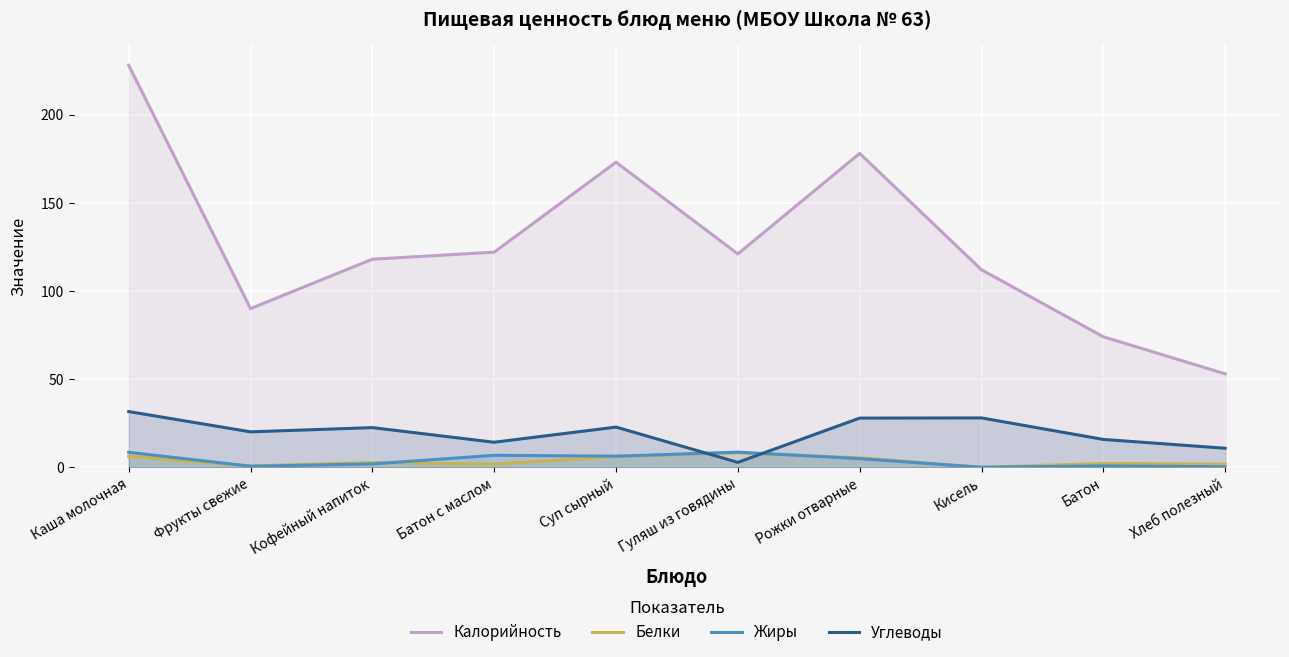

Is it true that Калорийность equals 362.9 at Каша молочная?

False